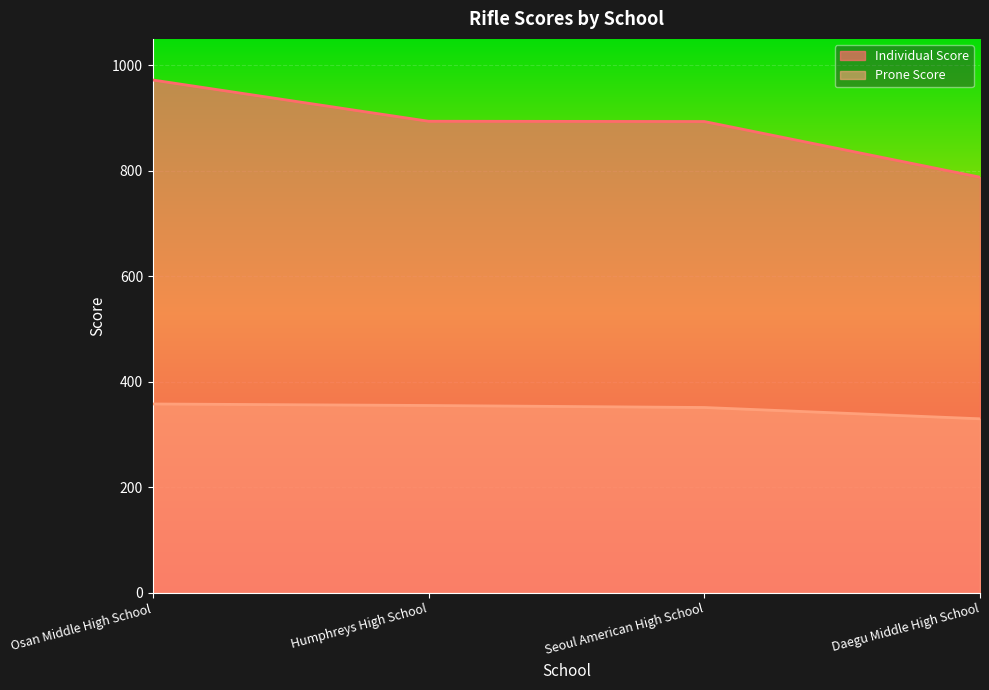

True or false: Prone Score and Individual Score cross at least once.

False